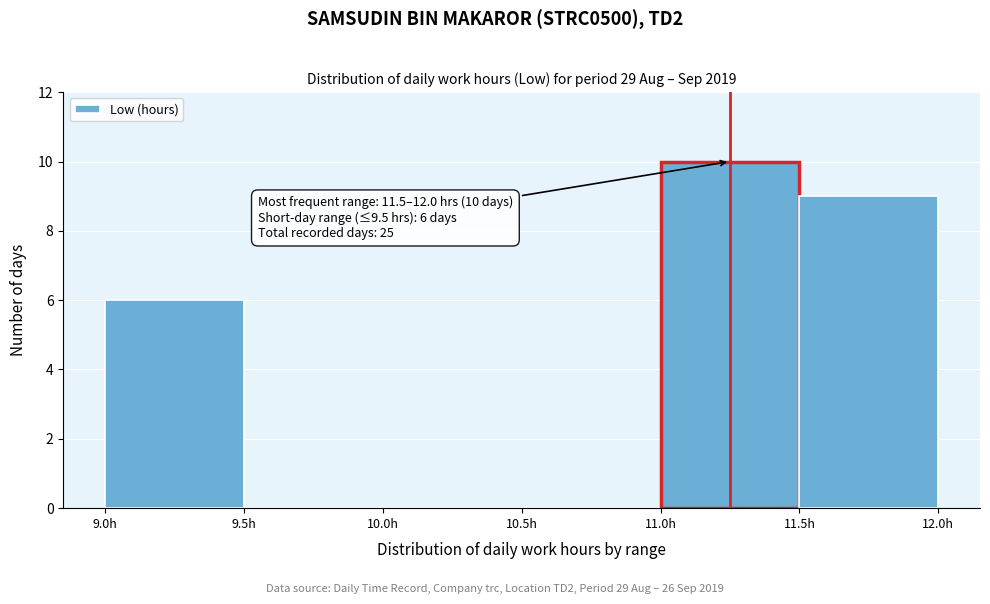

Over which range of the x-axis is the bar tallest?

11.0 to 11.5